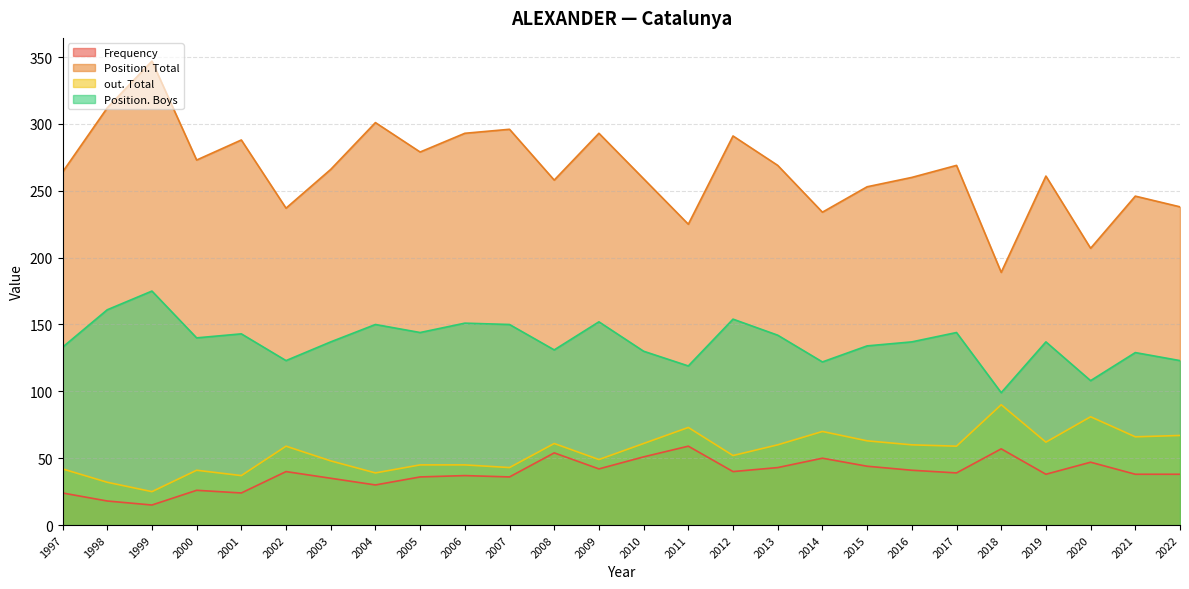

What value does the Position. Total series have at 2008?

258